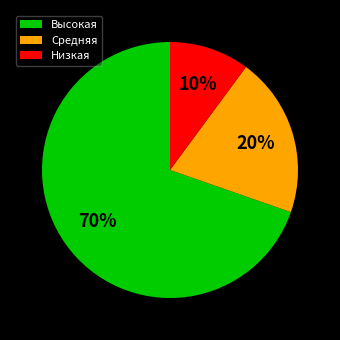

Is it true that Высокая is 70% of the pie?

True